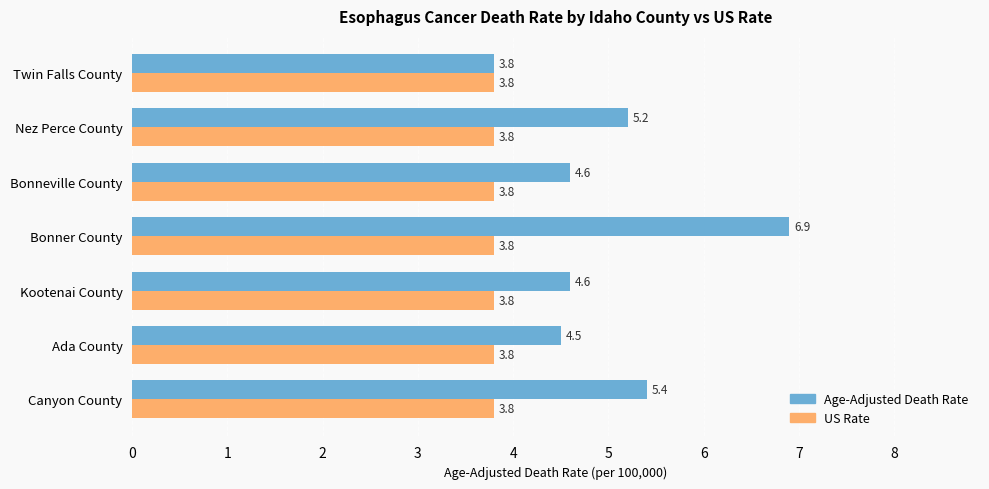

Which series has the widest spread of values?

Age-Adjusted Death Rate